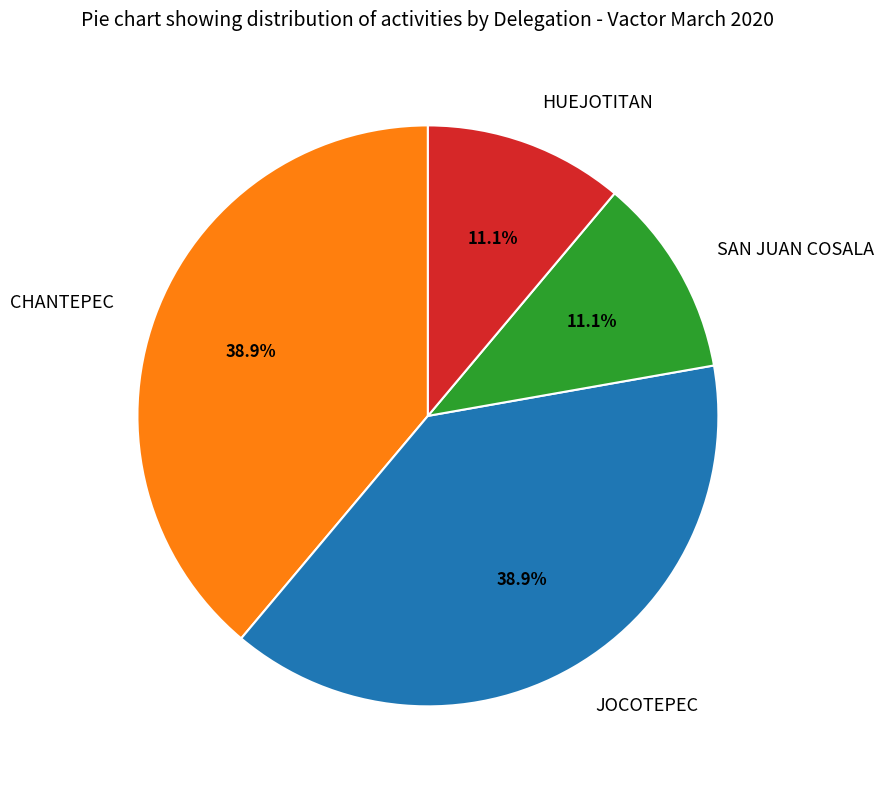

To the nearest percent, what percentage of the pie is CHANTEPEC?

39%